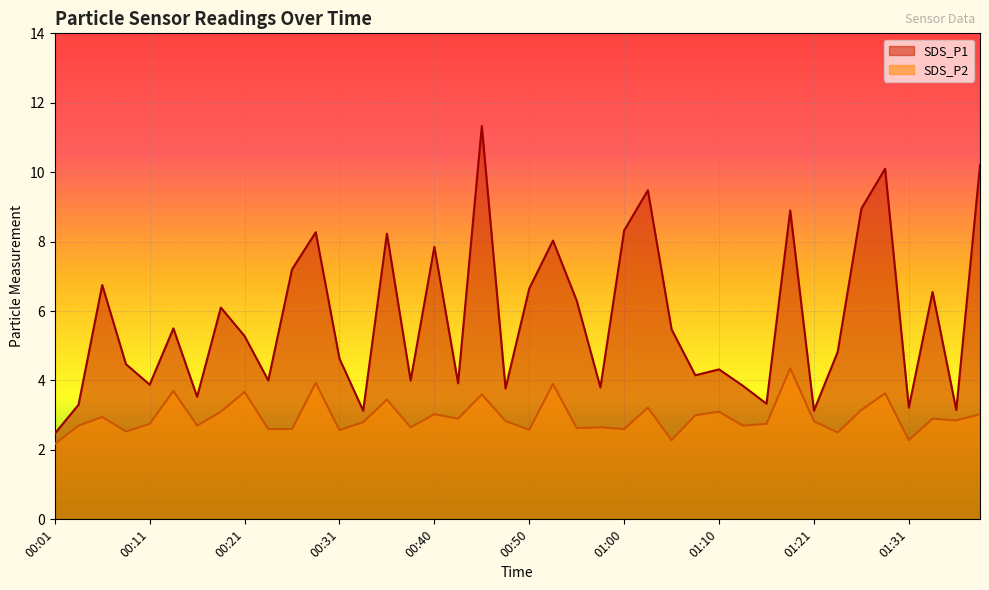

Is it true that SDS_P2 equals 3.7 at 00:01?

False